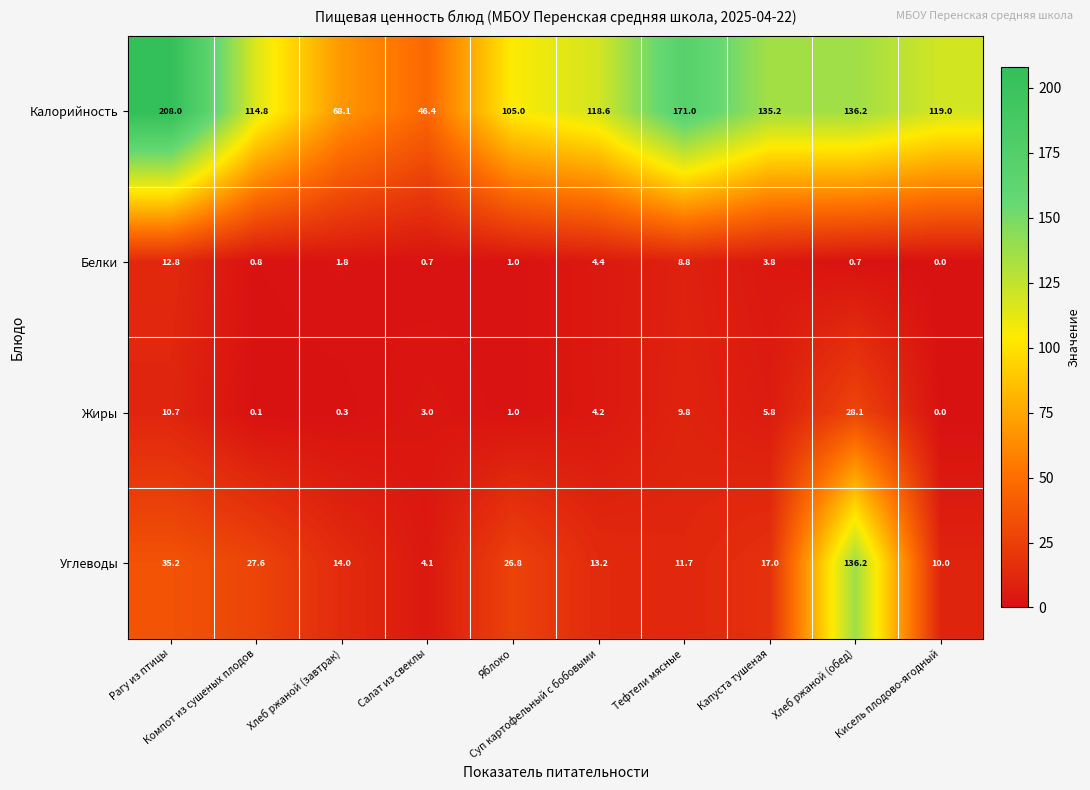

Which series has the largest range (max minus min)?

Калорийность